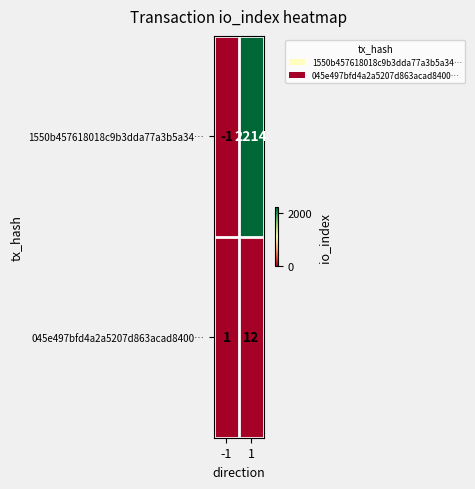

At how many categories does at least one series exceed 453?

1